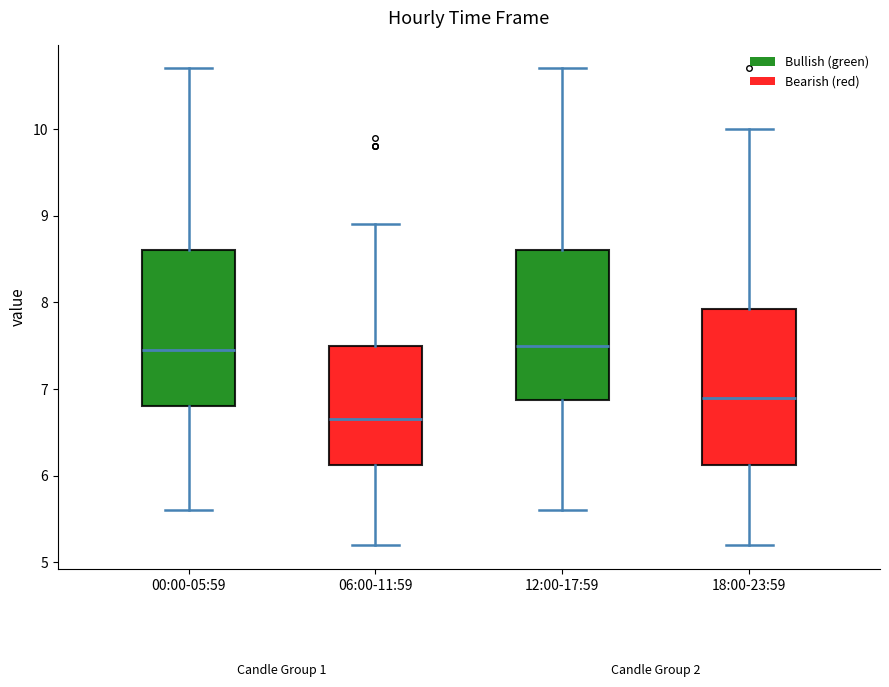

Which box's median line is the lowest?

06:00-11:59